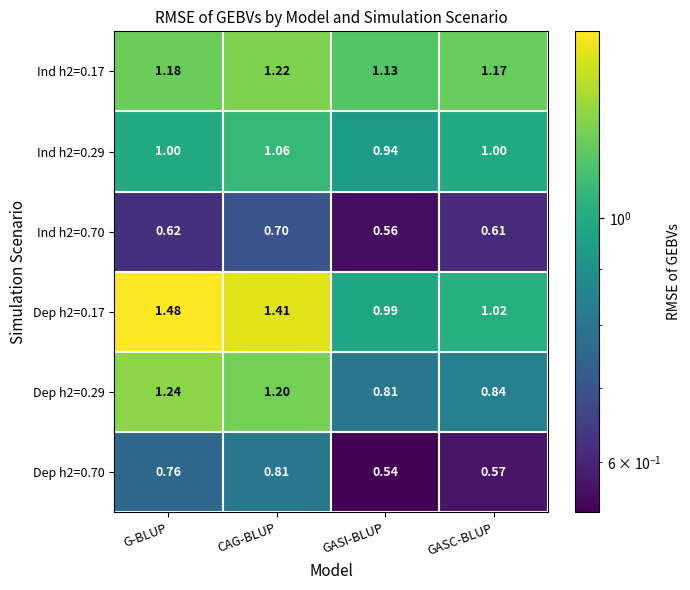

At which label does Dep h2=0.29 first exceed 1?

G-BLUP